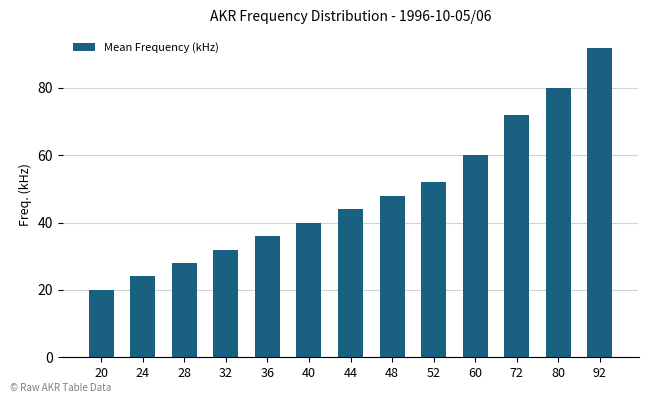

What is the value of the 1st bar from the left?

20